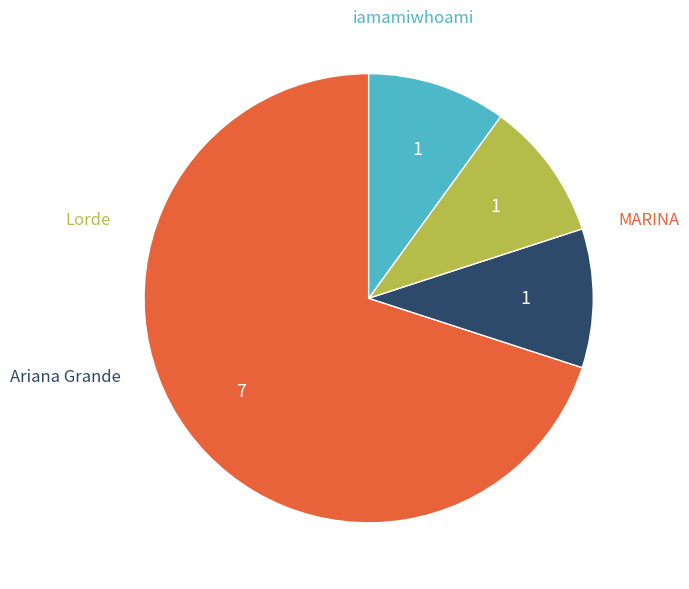

Is there a majority slice in this chart?

Yes